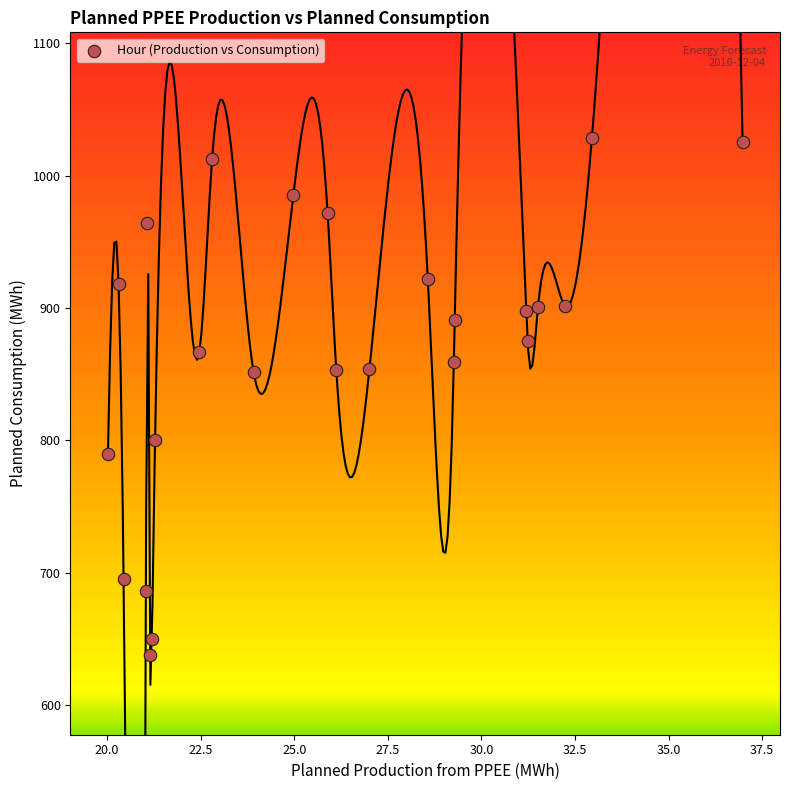

What is the range of Y values (max minus min)?

390.4